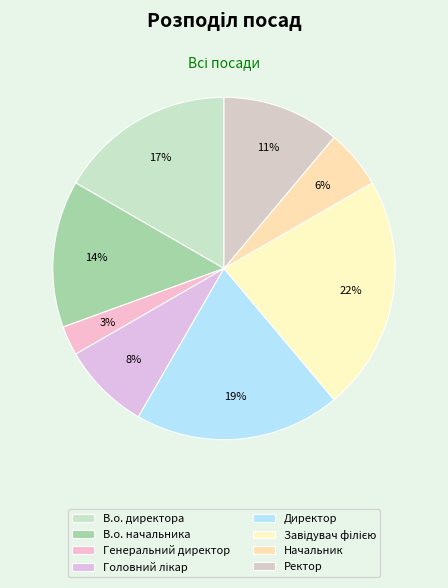

How many slices are in this pie chart?

8